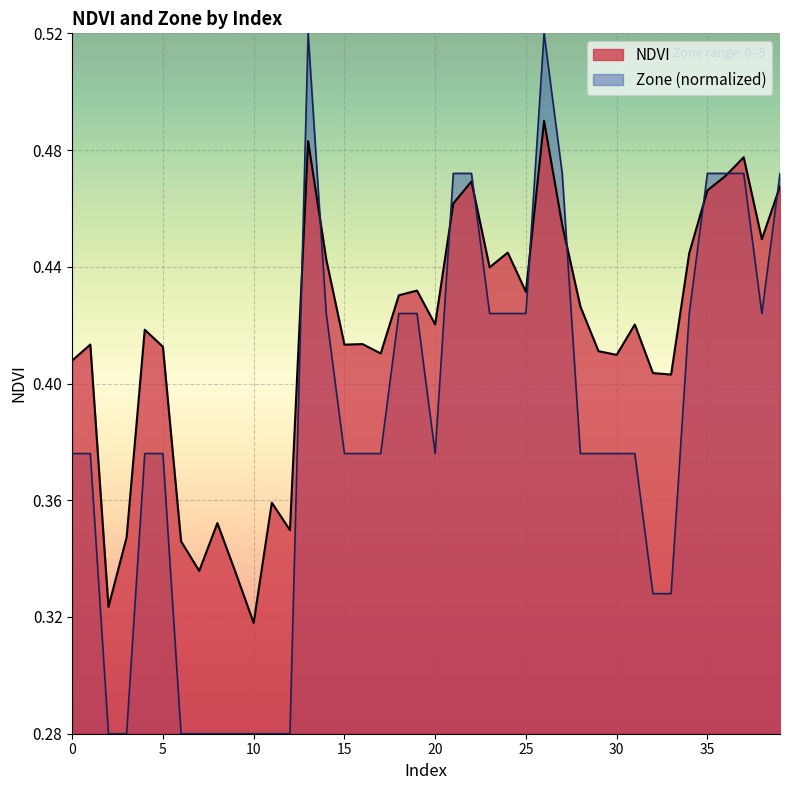

The Zone series shows 0.2 at 7. True or false?

False